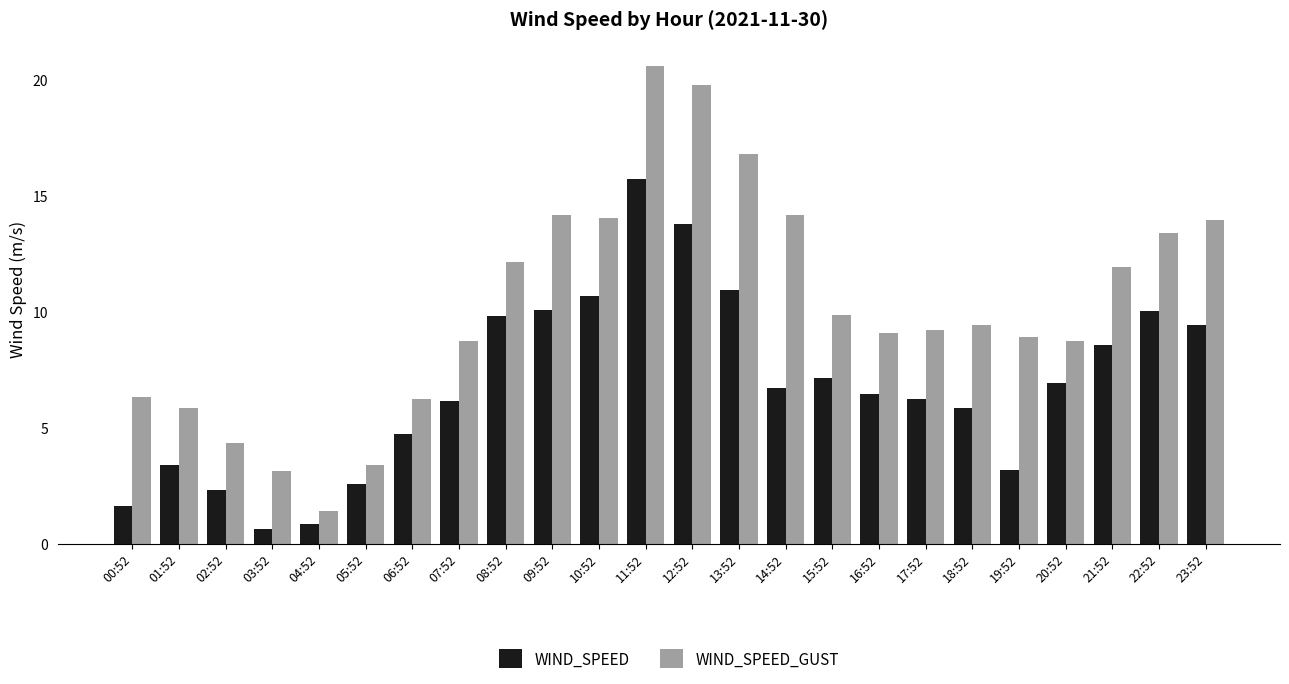

What is the label of the 16th bar from the left?

15:52